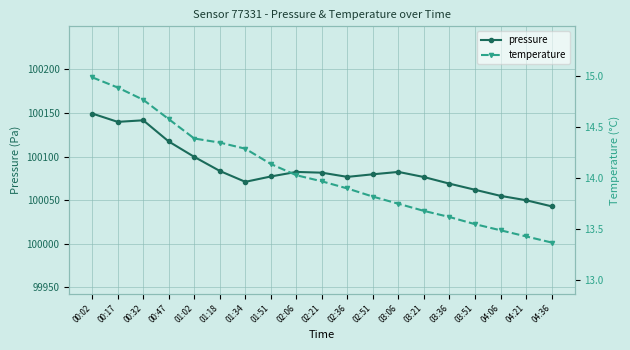

What is the average value of the pressure series?

100086.2